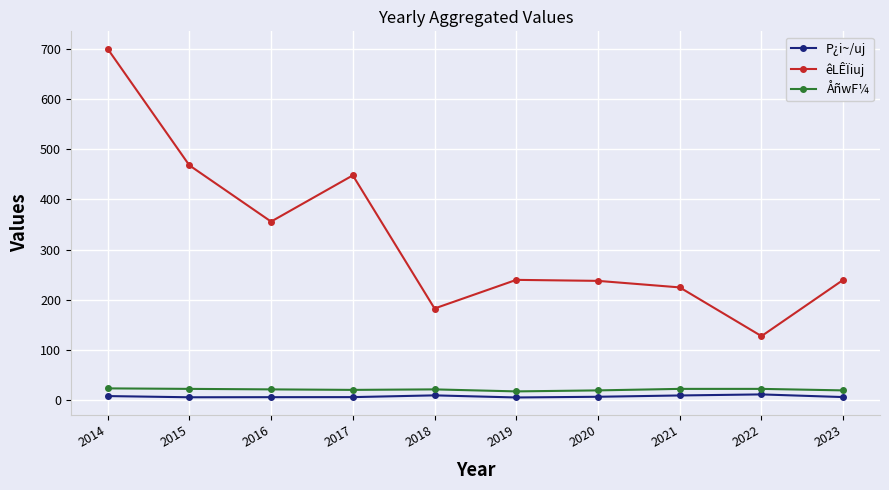

How many values in the ÅñwF¼ series are below 22?

4